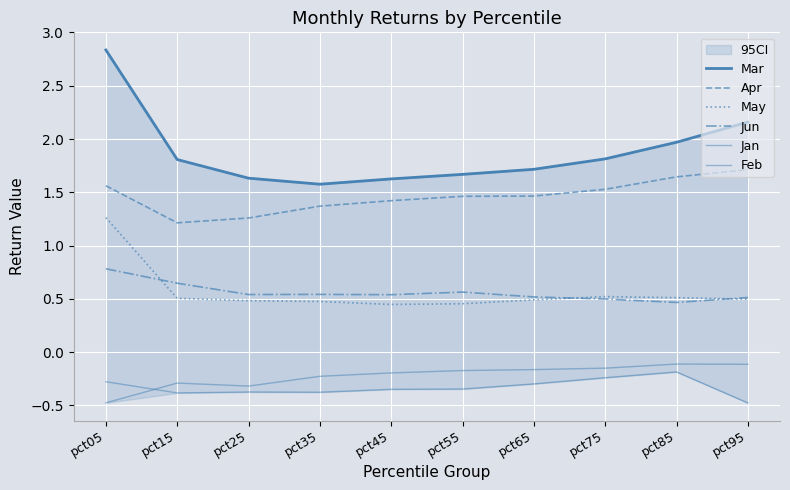

What is the average value of the May series?

0.6